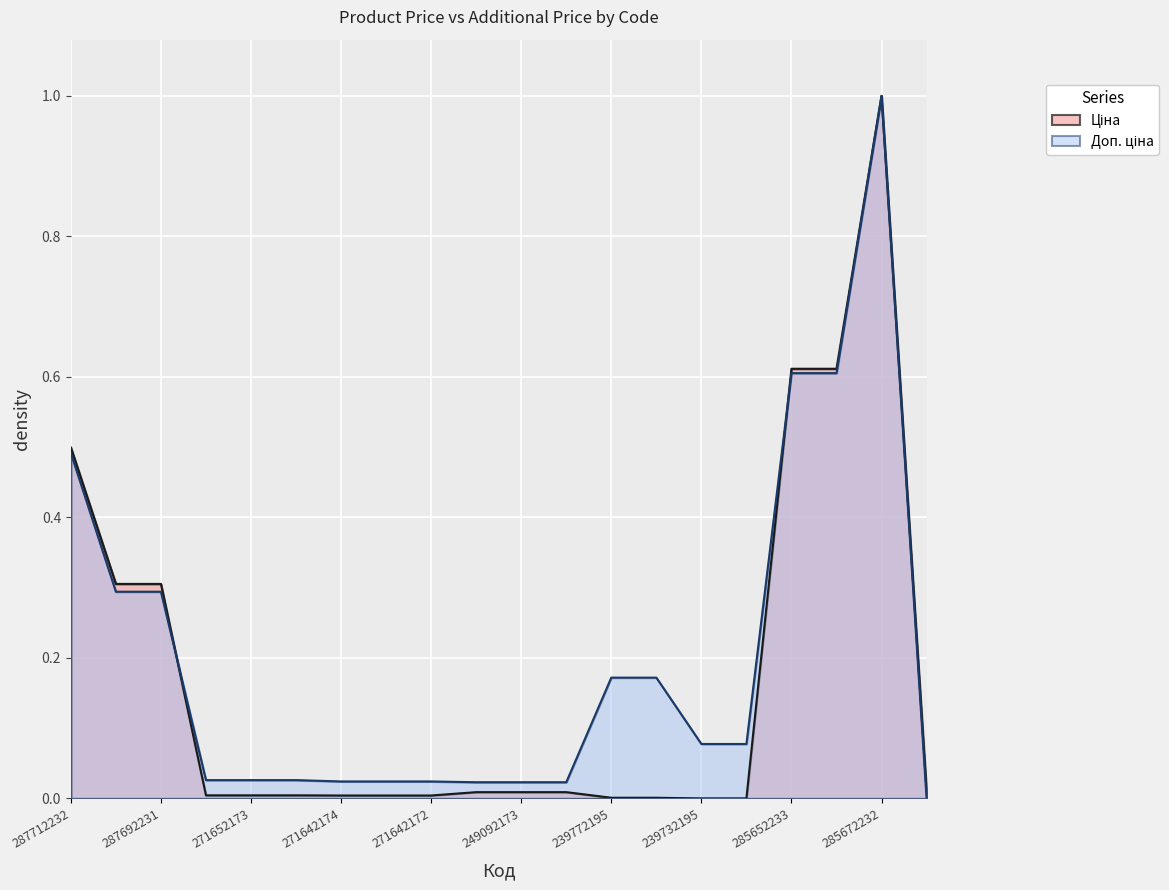

The value of Доп. ціна at 271642174 is 0.0. True or false?

False